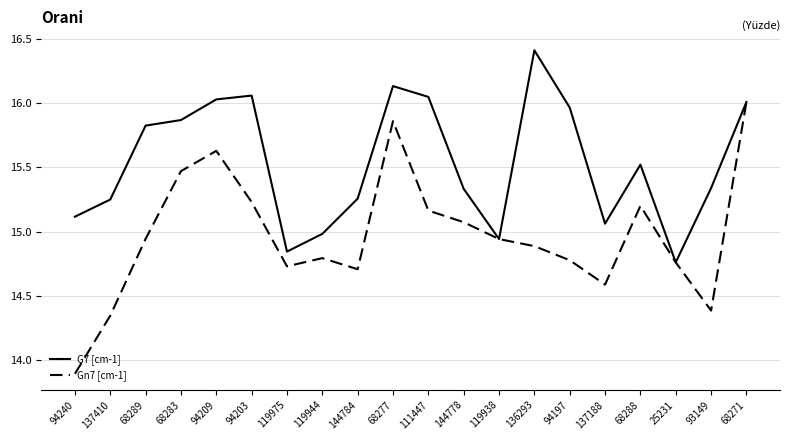

What is the sum of all G7 [cm-1] values?

310.7